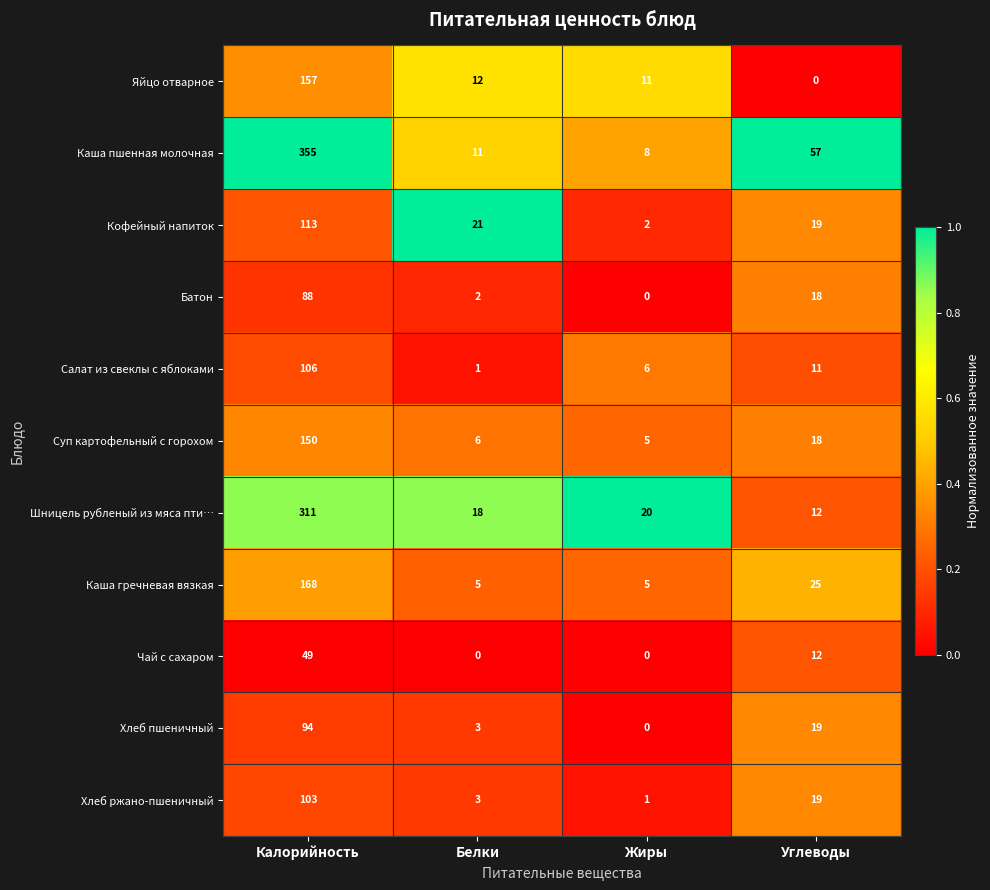

What is the greatest value displayed?

355